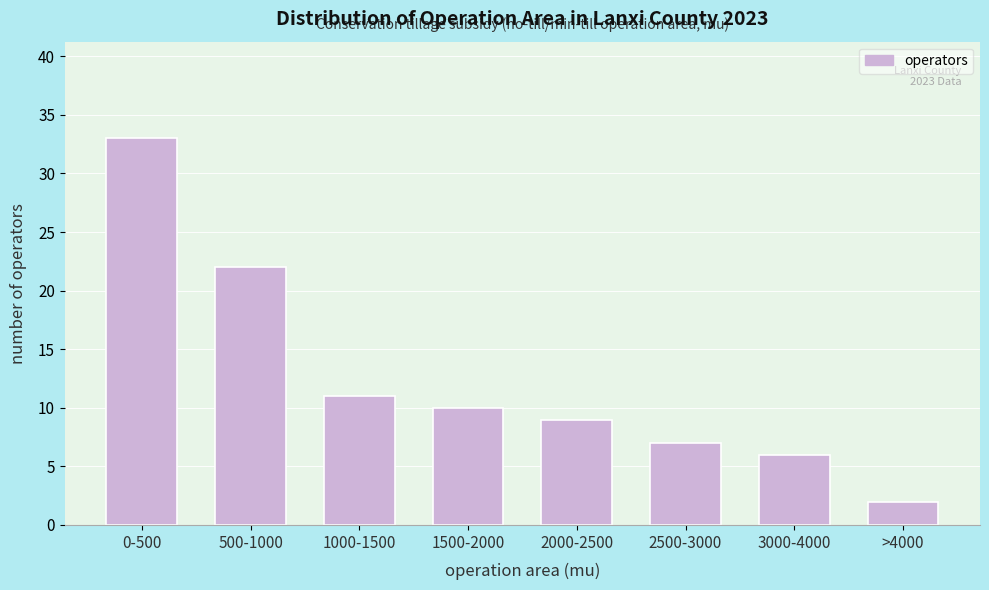

Reading left to right, what are all the values shown in this chart?

33	22	11	10	9	7	6	2